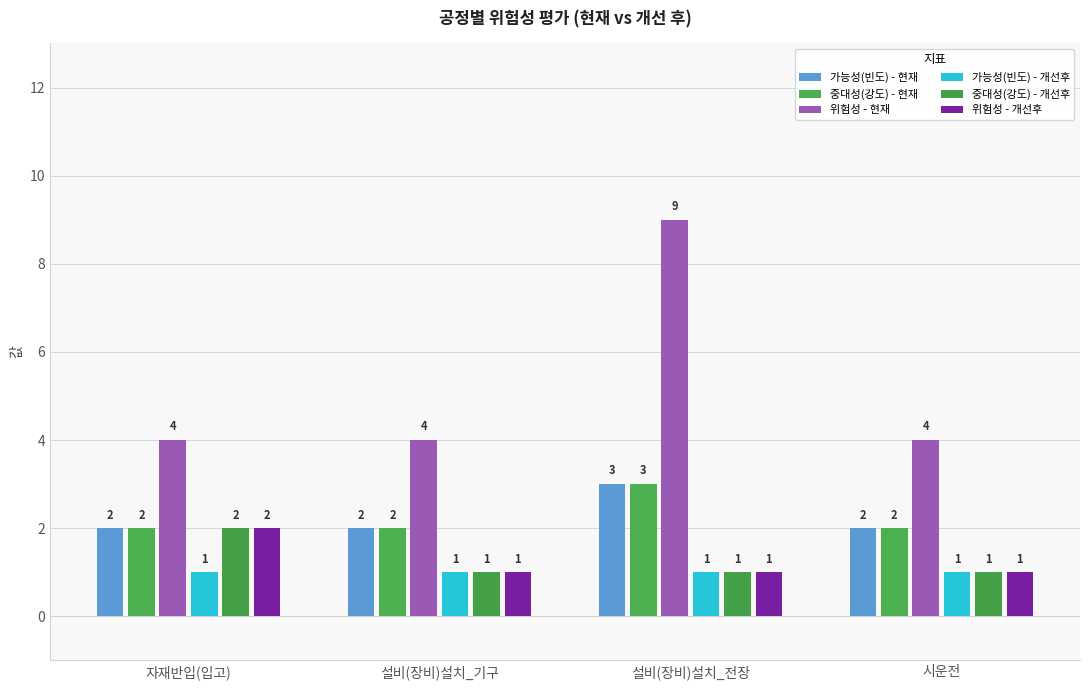

Which series has the largest total across all categories?

위험성 - 현재